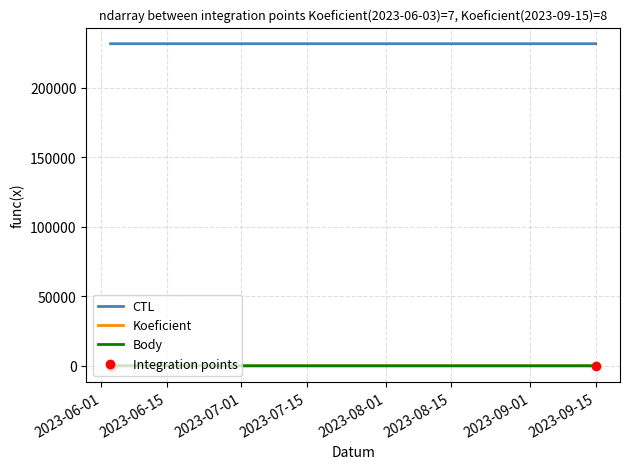

Which series has the largest total across all categories?

CTL